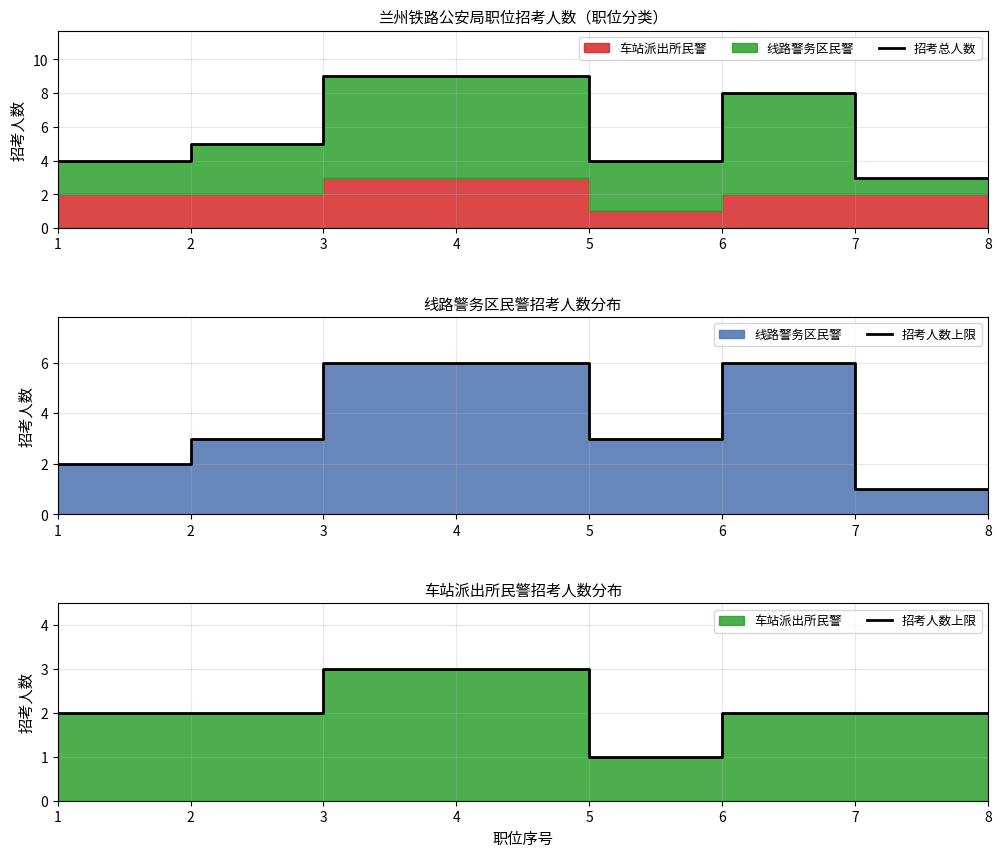

What is the difference between the second highest and minimum values in the 招考总人数 series?

6